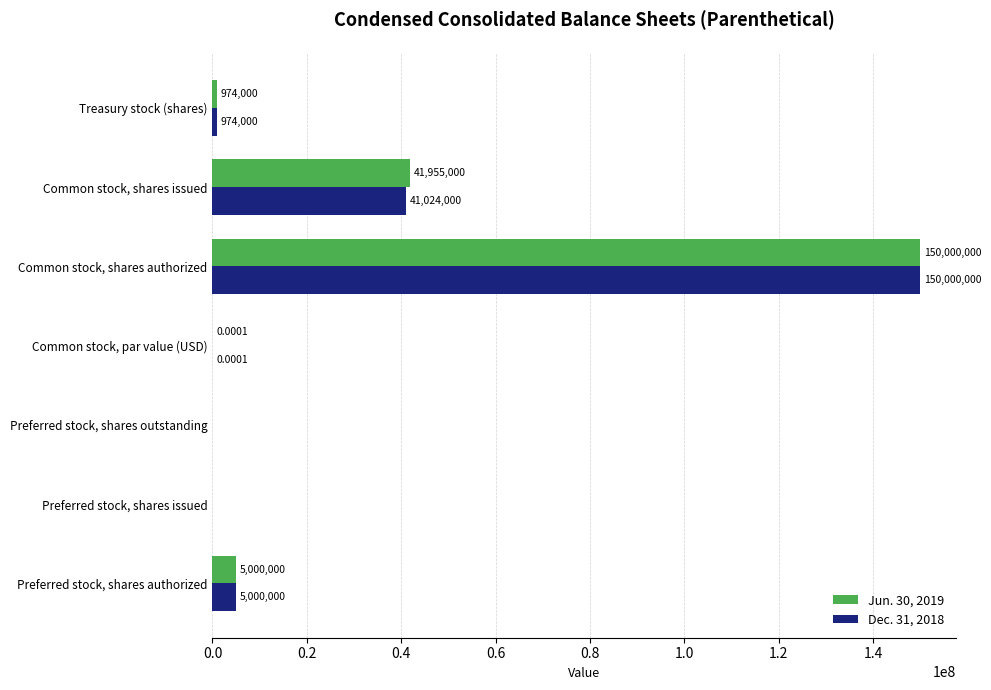

What is the sum of all Jun. 30, 2019 values?

197929000.0